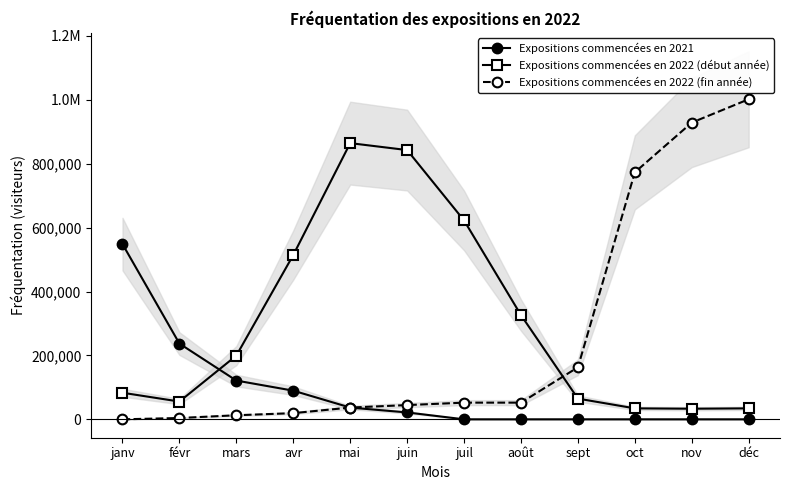

Which series has the largest range (max minus min)?

Expositions commencées en 2022 (fin année)